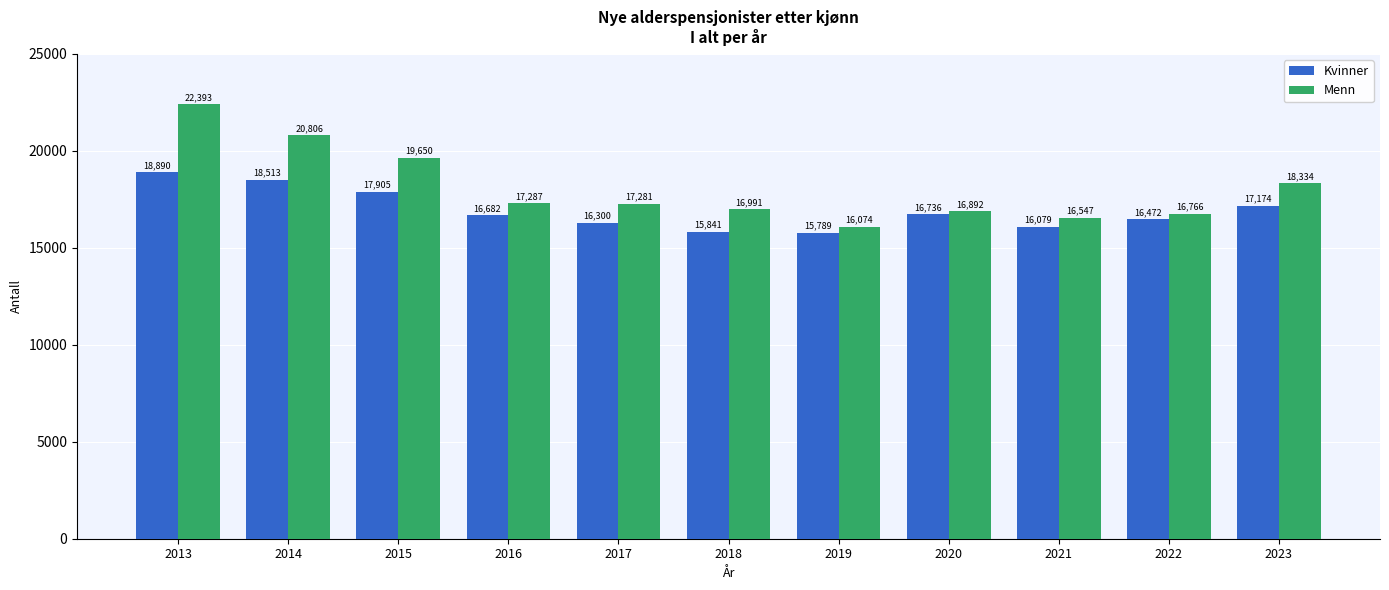

What value does the Menn series have at 2015?

19650